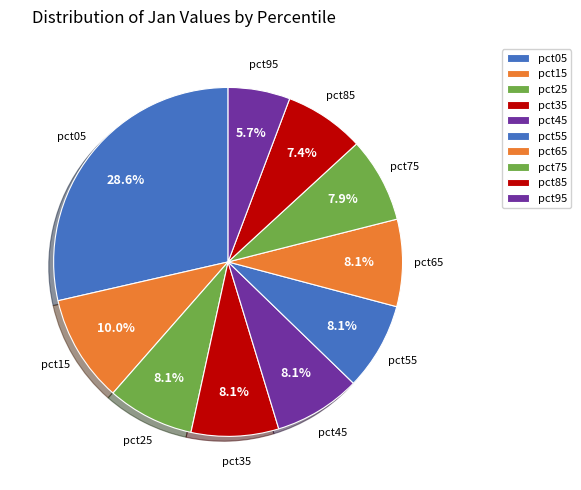

Approximately how many times larger is the value at pct05 compared to pct15?

2.9